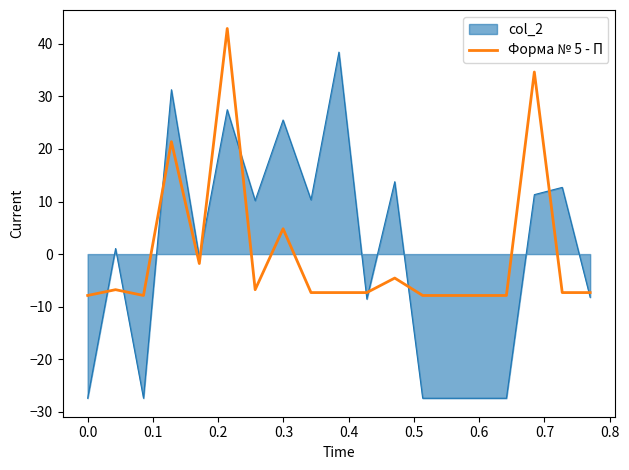

What is the difference between the maximum and minimum values in the col_2 series?

65.8